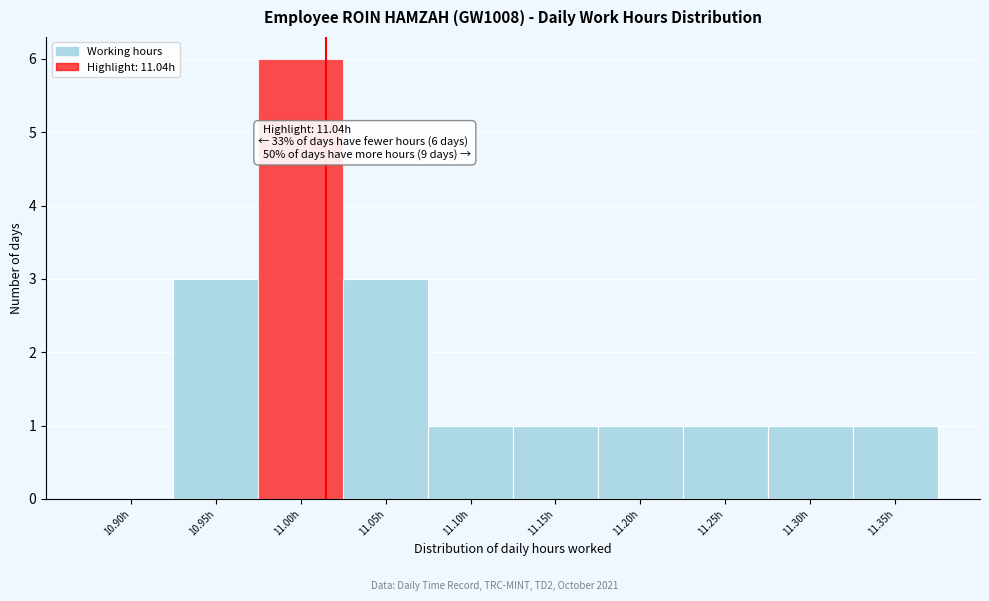

Reading left to right, what are all the values shown in this chart?

10.90h=0	10.95h=3	11.00h=6	11.05h=3	11.10h=1	11.15h=1	11.20h=1	11.25h=1	11.30h=1	11.35h=1